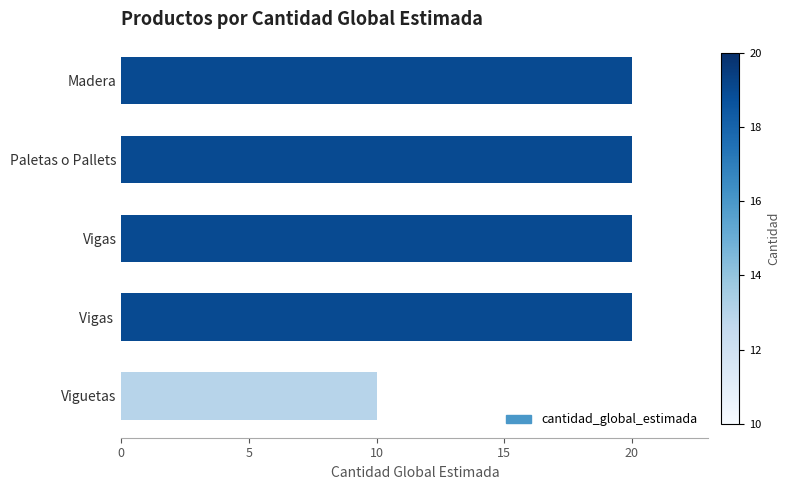

The value at Madera is 26. True or false?

False